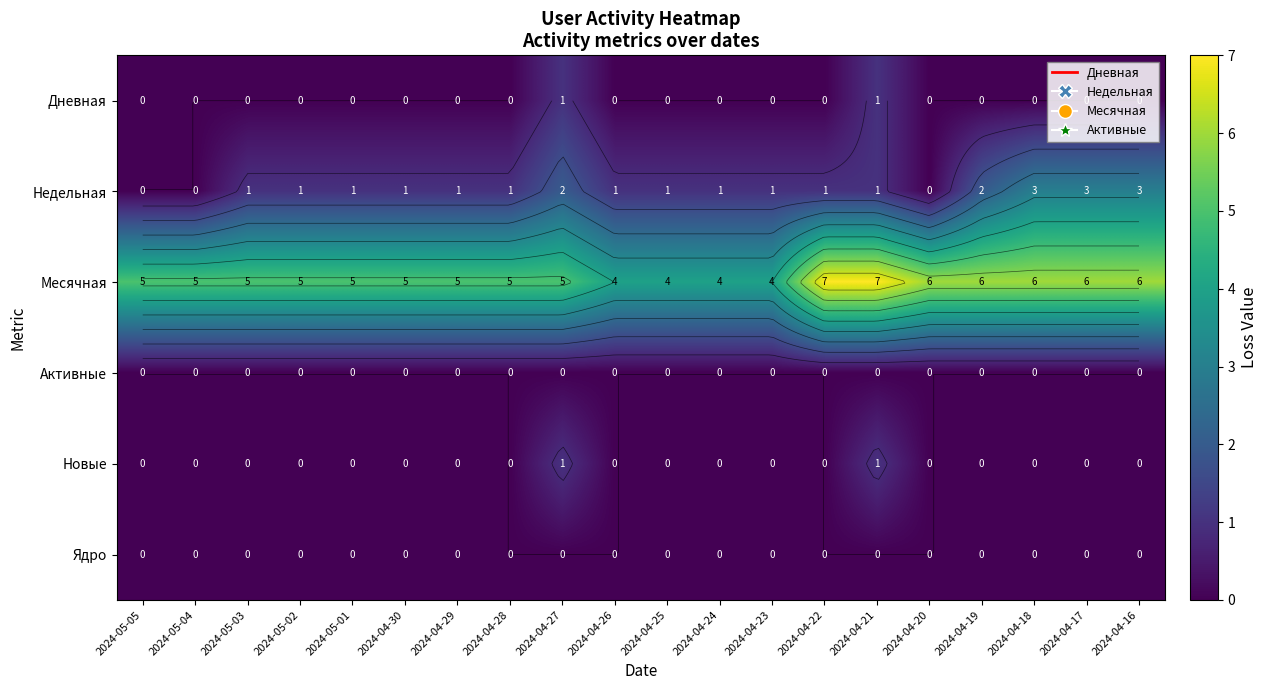

What is the sum of the Новые values at 2024-05-01 and 2024-04-21?

1